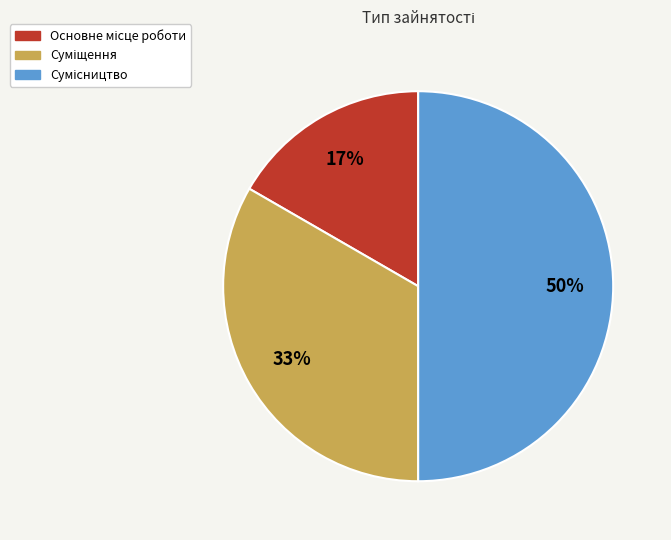

To the nearest percent, what is the average slice percentage?

33%